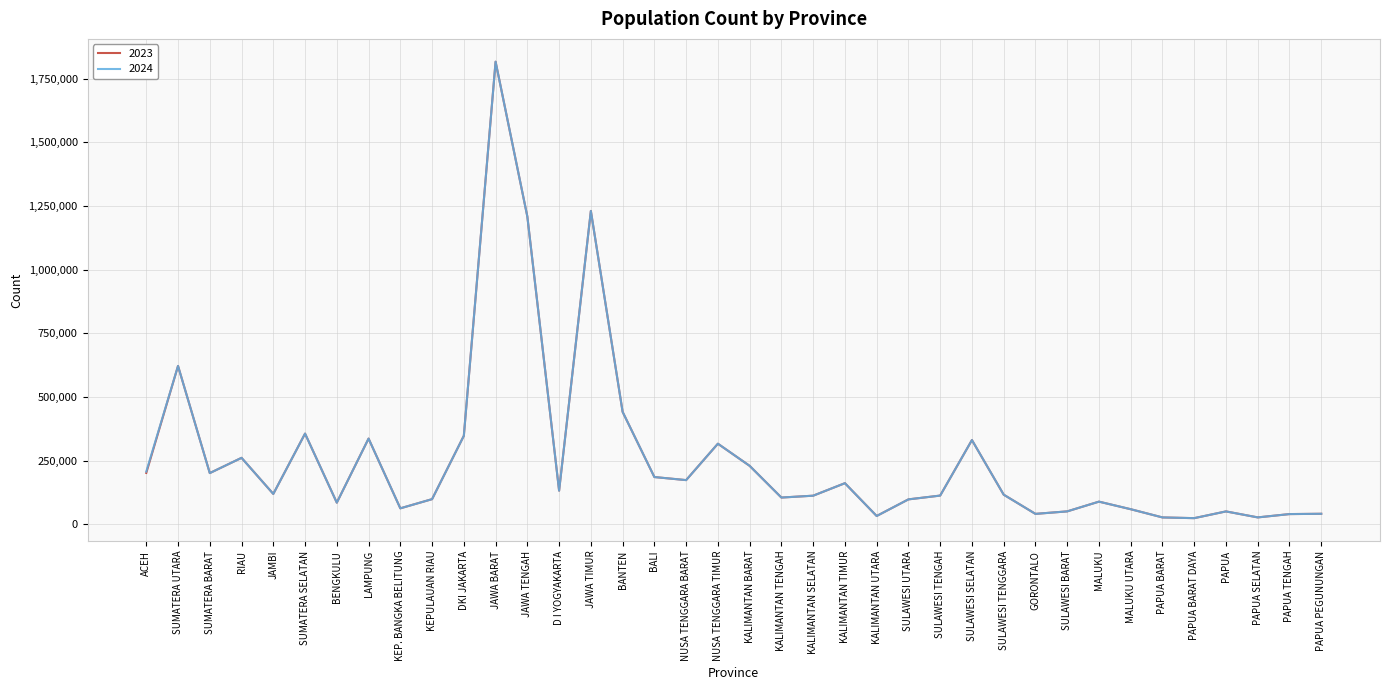

What is the maximum value for 2023?

1816181